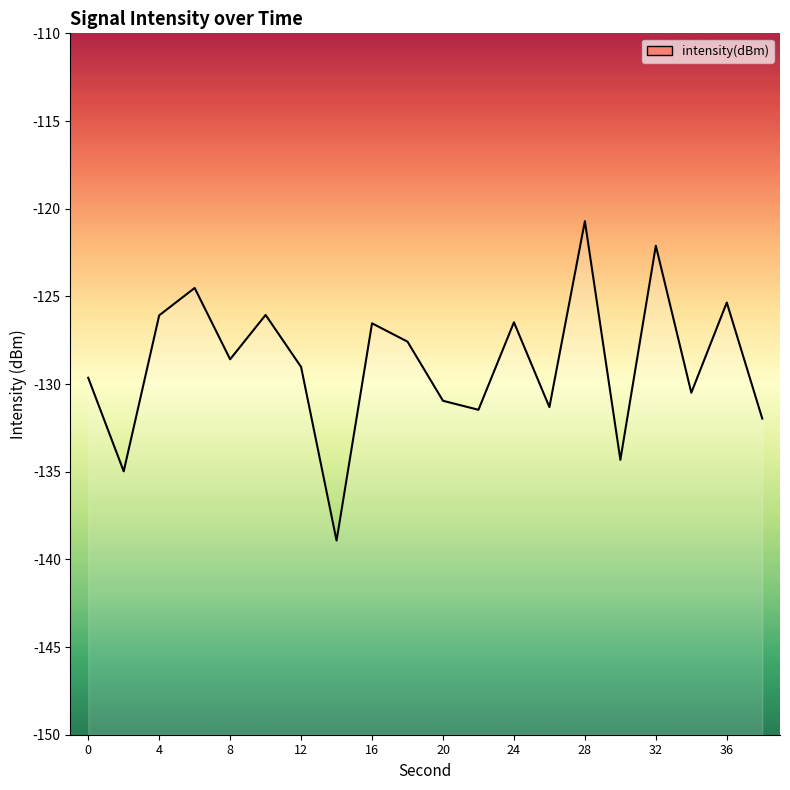

What is the sum of the values at 30 and 18?

-261.9